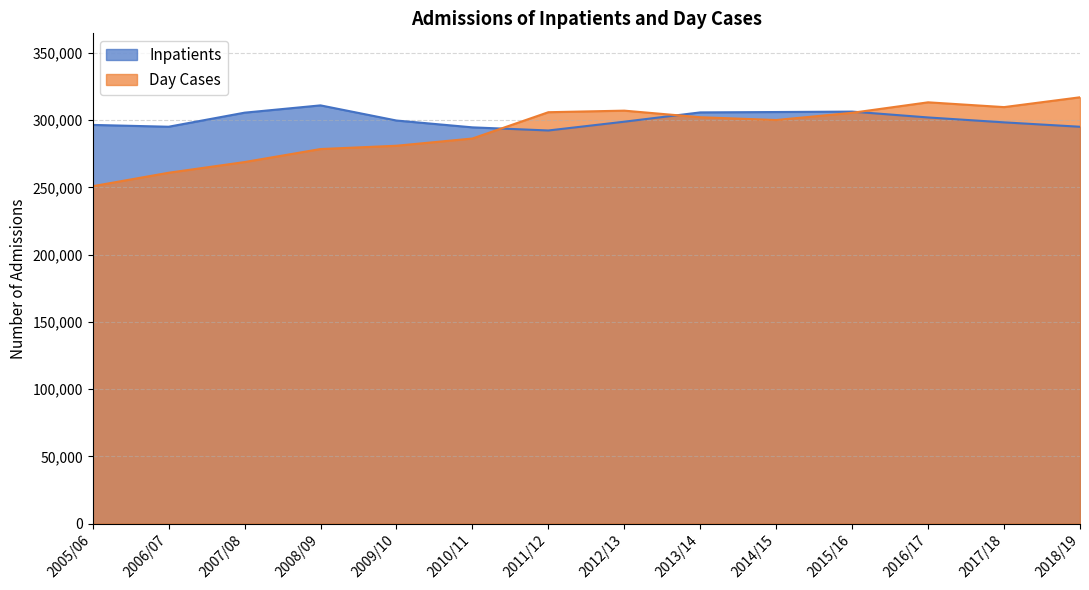

Reading left to right, extract all data points from this chart.

Inpatients: 296461	295104	305563	310988	299722	294646	292323	298856	305763	306043	306366	302008	298361	295088
Day Cases: 250883	260893	268845	278515	280974	286345	305905	307072	302176	300101	305470	313263	309702	317006